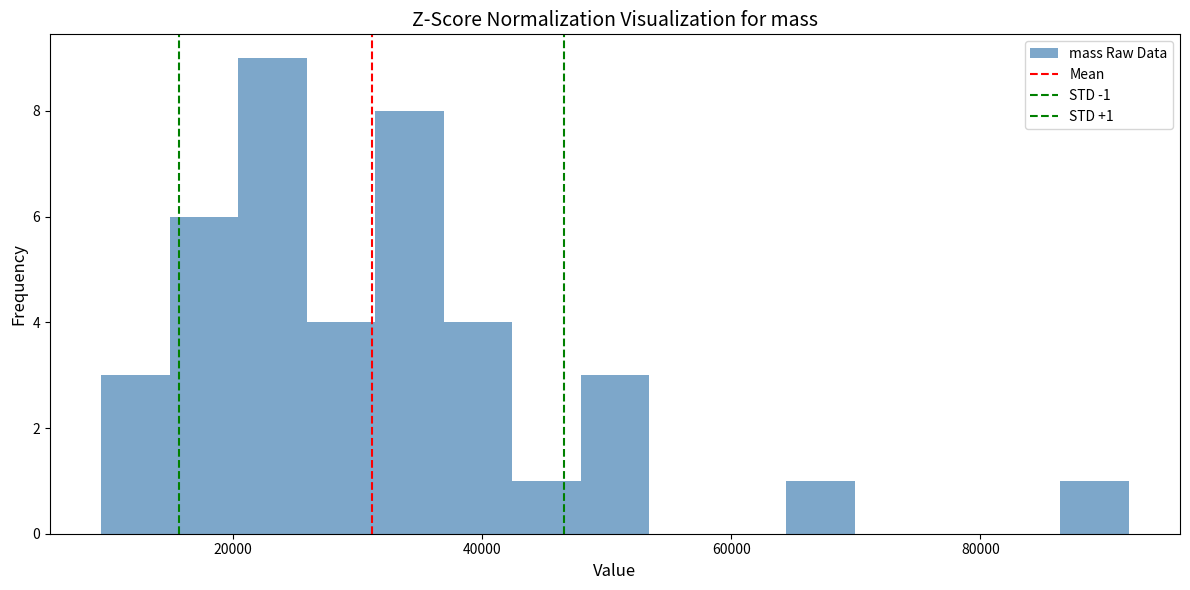

Read against the x-axis, roughly where is the centre of the tallest bar?

24000